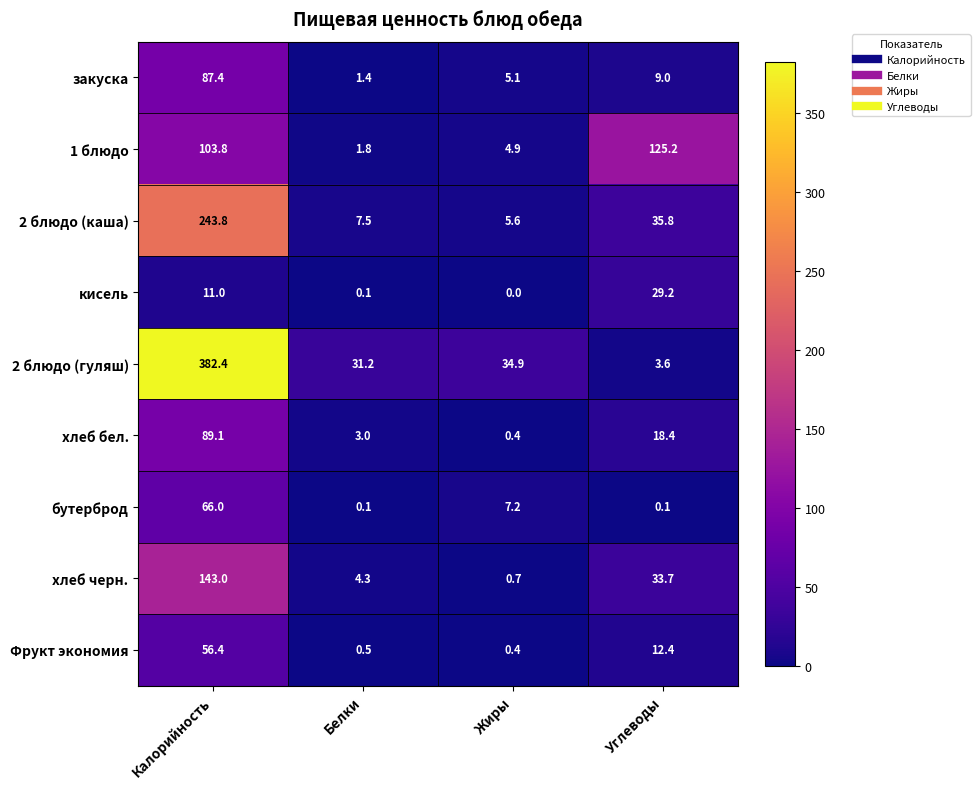

Rank the series at Углеводы from highest to lowest value.

1 блюдо, 2 блюдо (каша), хлеб черн., кисель, хлеб бел., Фрукт экономия, закуска, 2 блюдо (гуляш), бутерброд